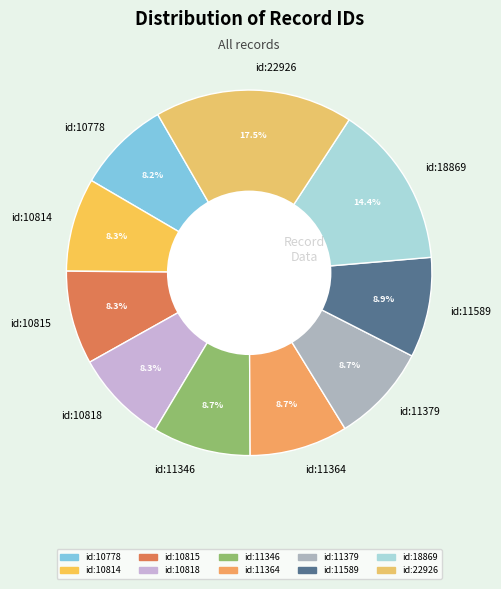

Is id:11346 the majority of the pie?

No